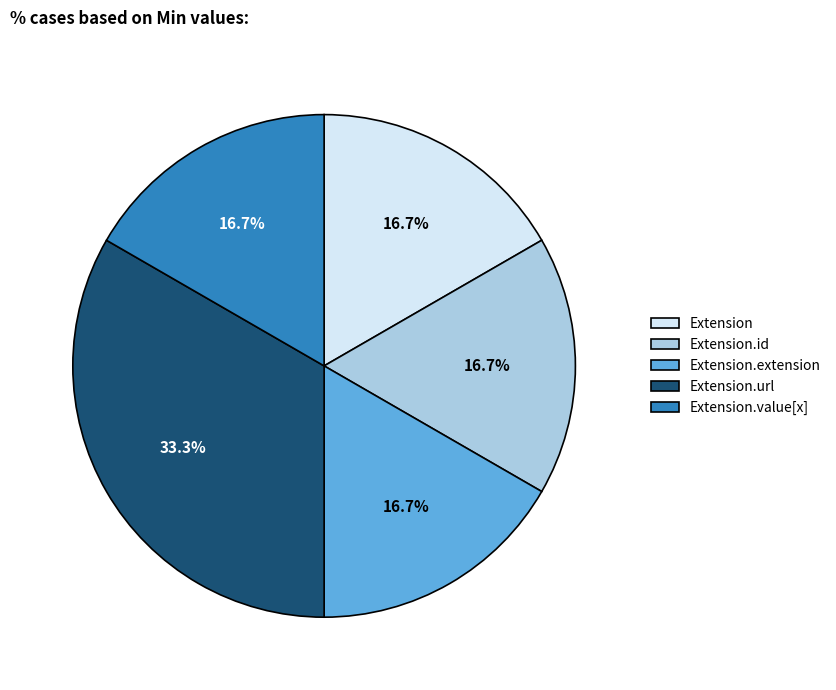

Combined, do Extension and Extension.extension account for over 50%?

No